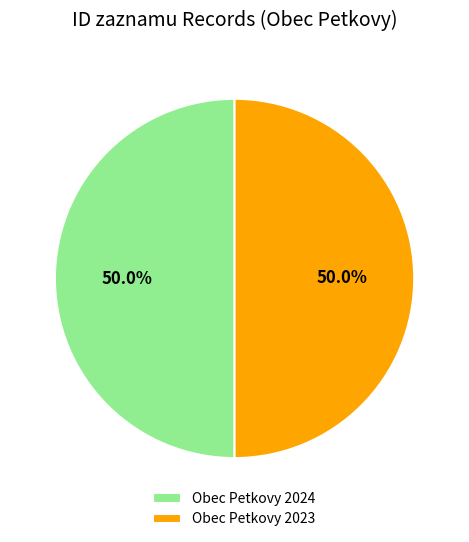

Combined, do Obec Petkovy 2023 and Obec Petkovy 2024 account for over 50%?

Yes